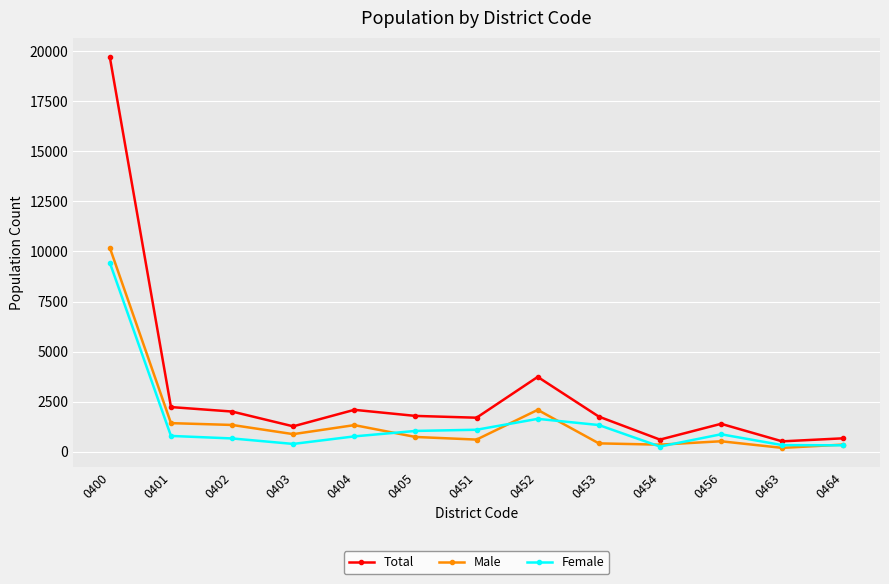

True or false: Total has more than 1 interior local peaks.

True